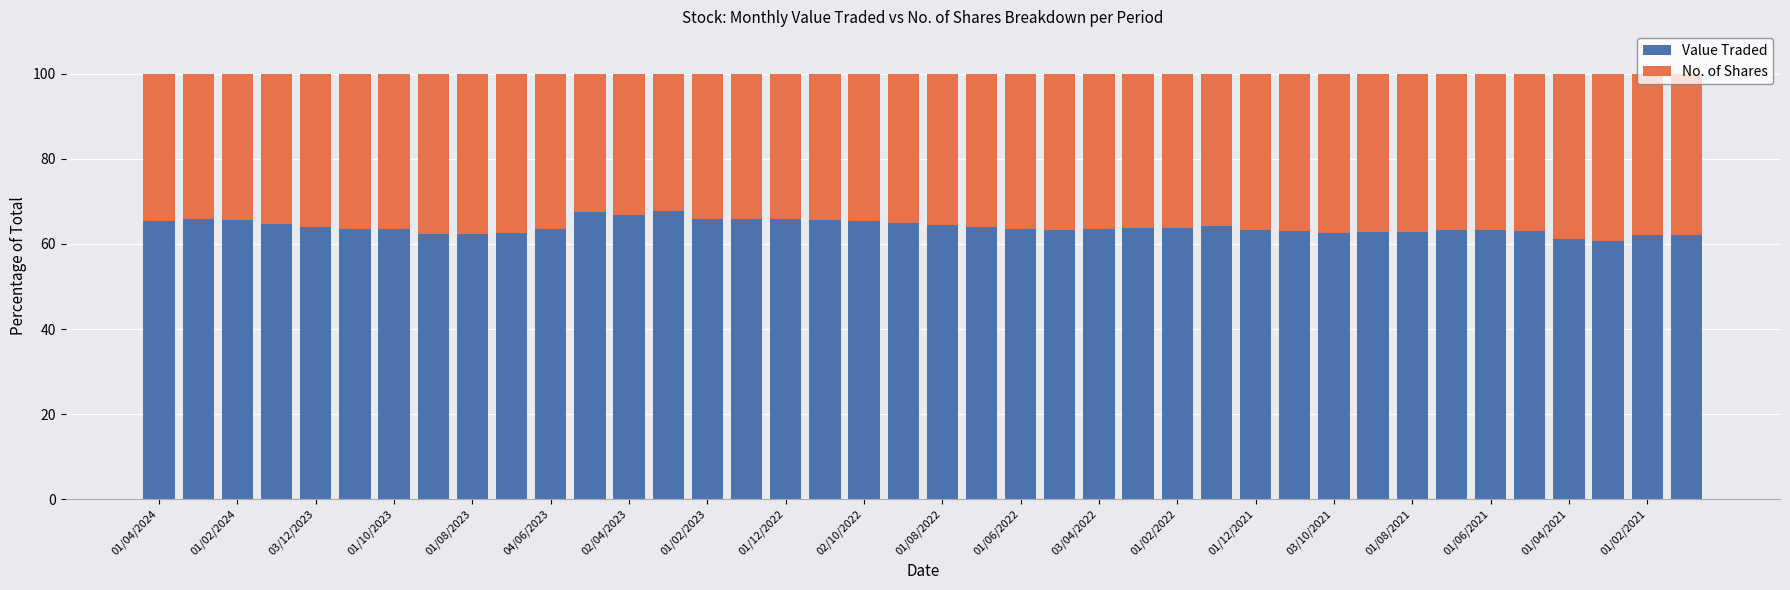

What is the average value of the Value Traded series?

64.0